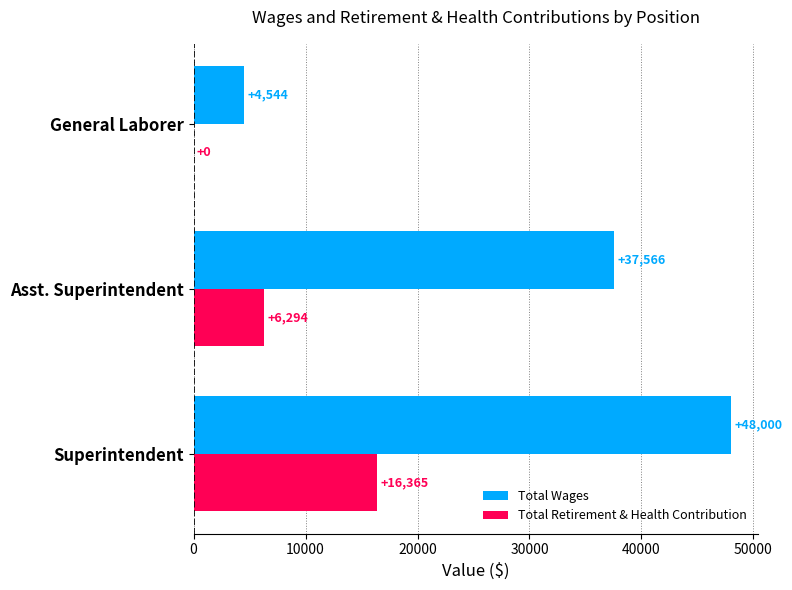

What is the sum of all Total Wages values?

90110